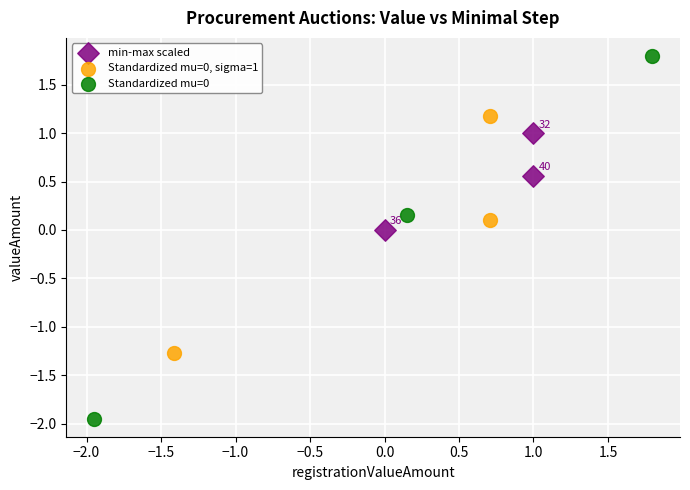

Which series contains the highest Y value?

Standardized mu=0